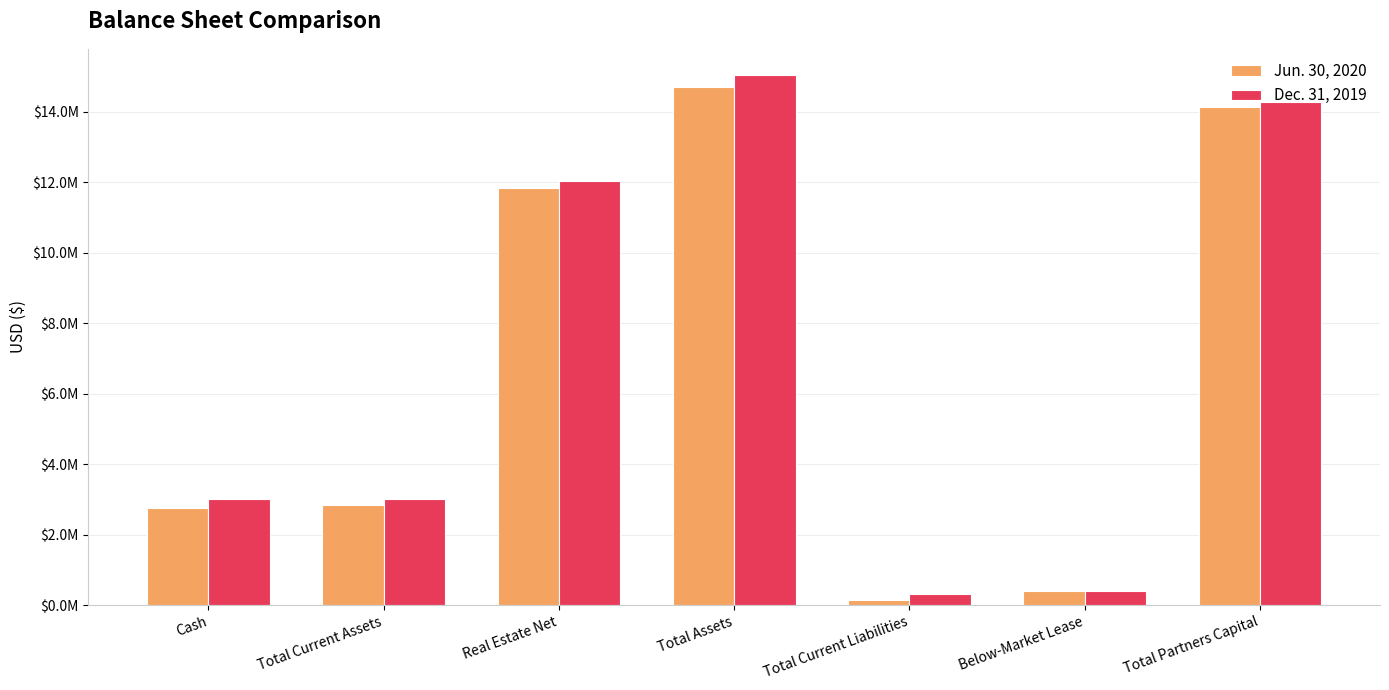

What is the maximum value for Dec. 31, 2019?

15028294